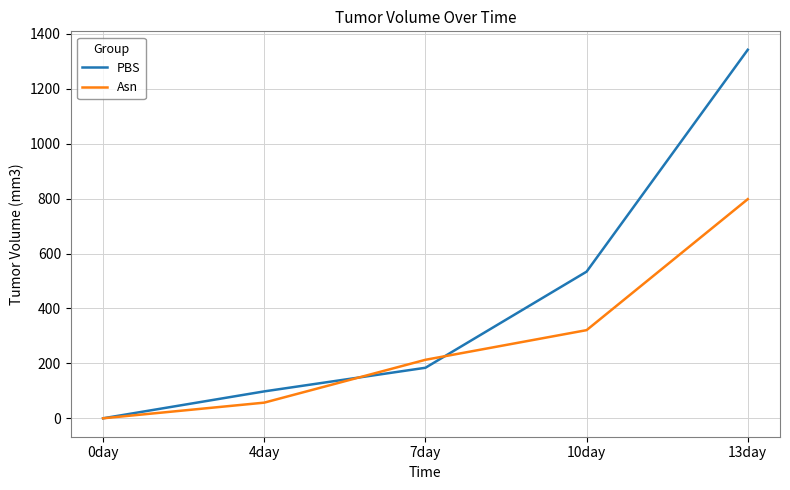

How many series are shown in this chart?

2